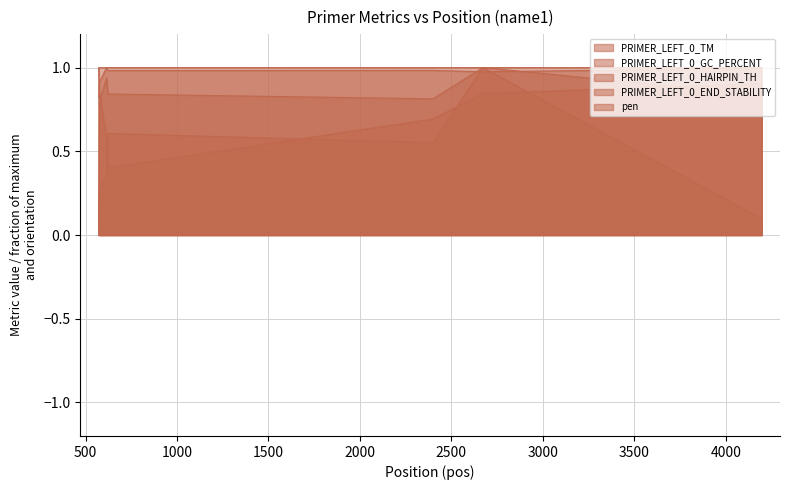

What is the difference between the PRIMER_LEFT_0_END_STABILITY values at 2000 and 1500?

0.3